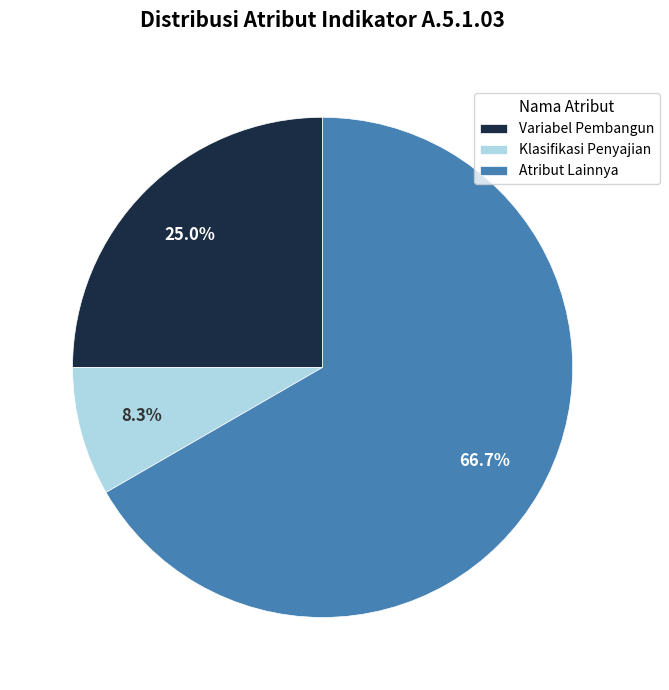

Approximately how many times larger is the value at Atribut Lainnya compared to Klasifikasi Penyajian?

8.0